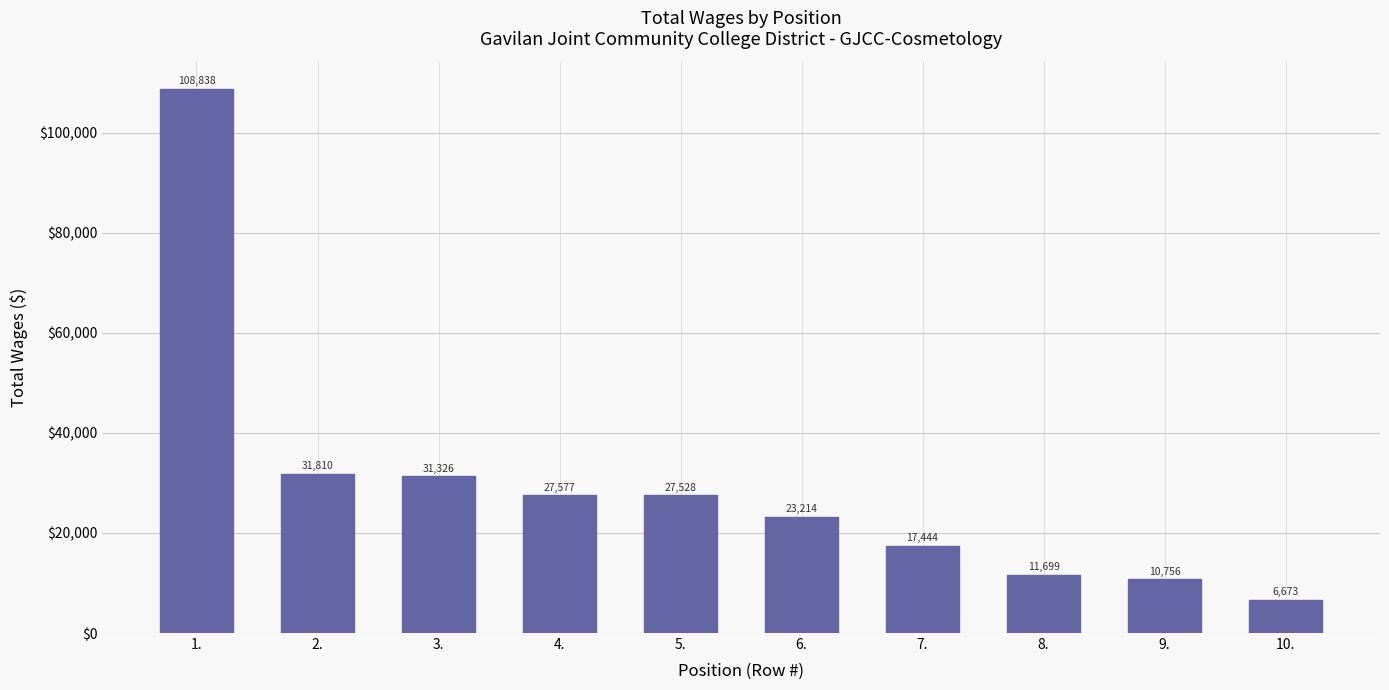

What is the maximum value shown in the chart?

108838.3